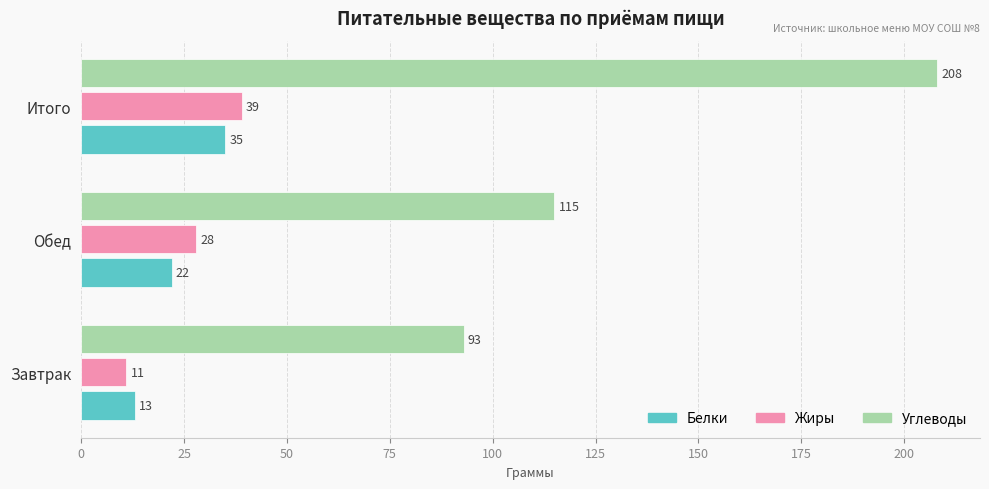

Which series has the largest range (max minus min)?

Углеводы